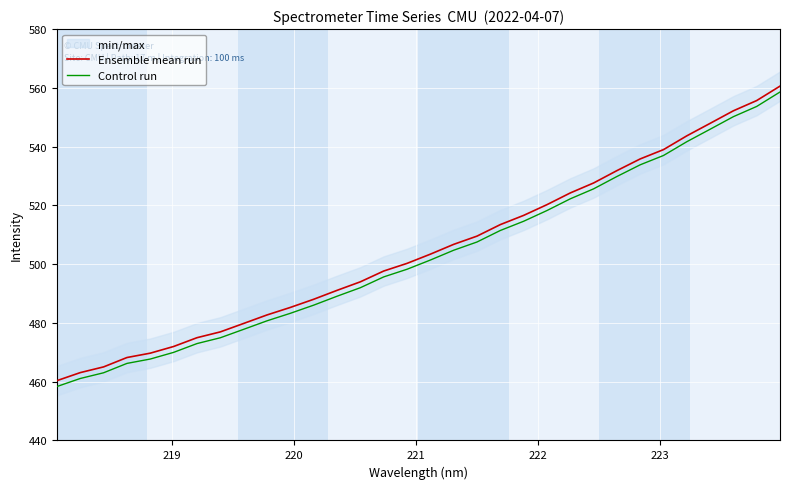

True or false: Ensemble mean run and Control run cross at least once.

False